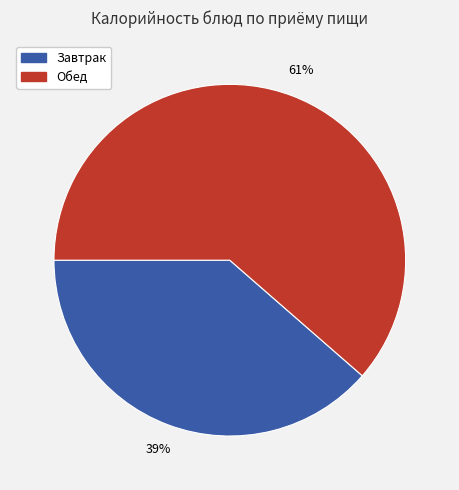

To the nearest percent, what percentage of the pie is Завтрак?

39%